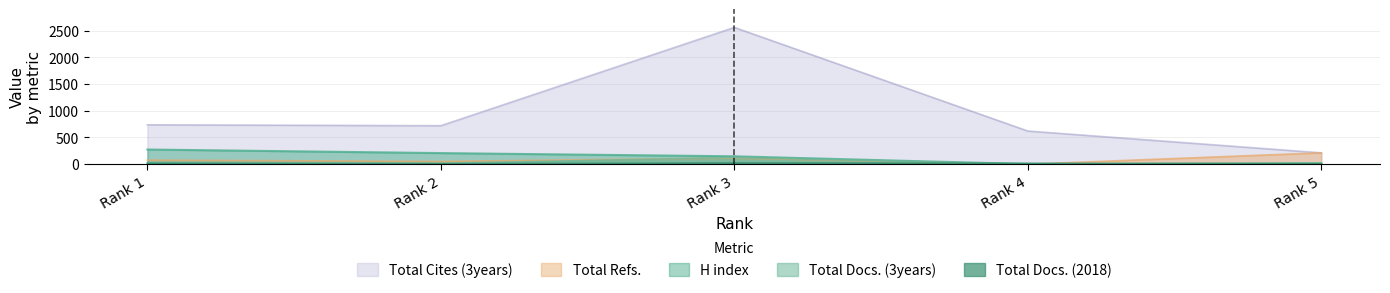

Count the number of data series in this chart.

5